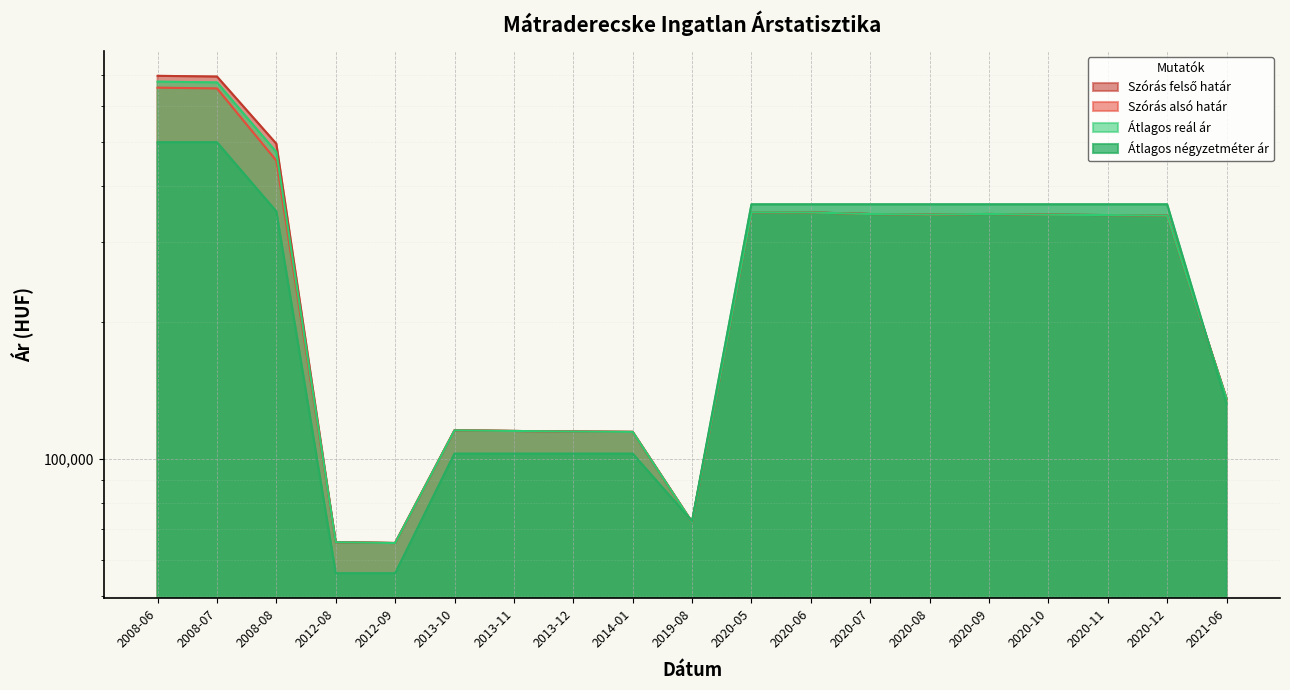

Which has a higher value, 2014-01 or 2021-06?

2021-06